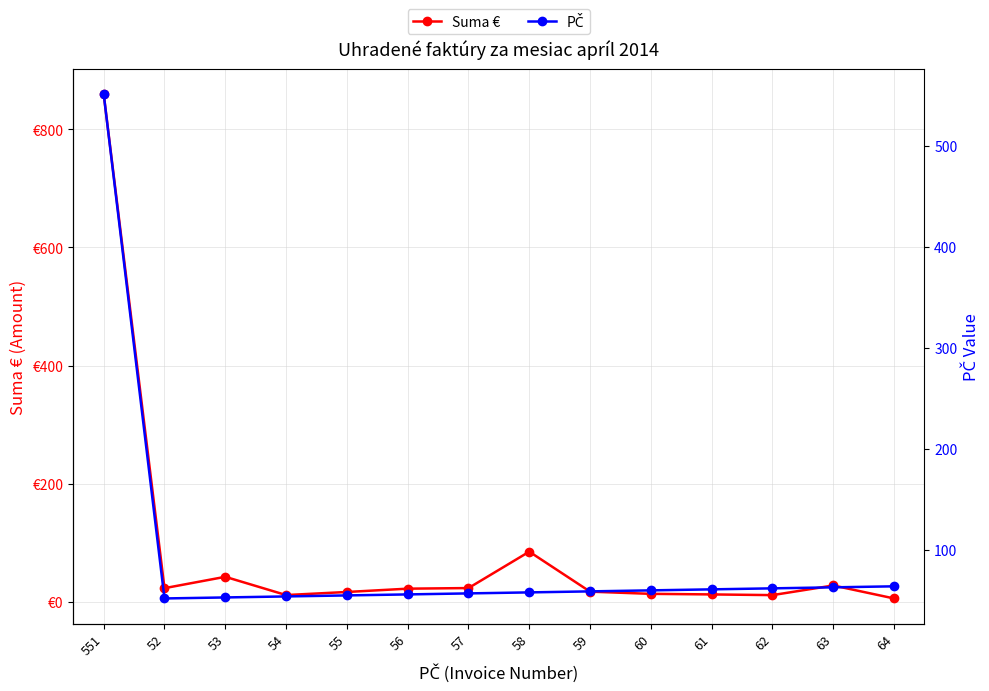

How many series are shown in this chart?

2